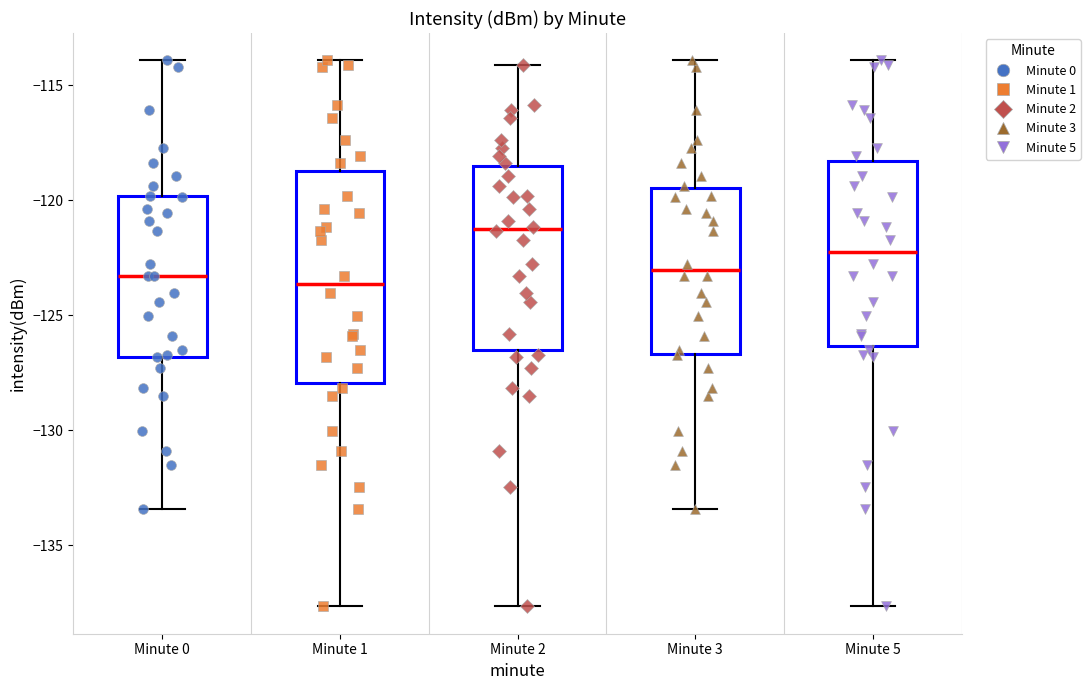

Where does the median line of the box for Minute 2 sit on the y-axis? The values are not printed on the chart, so give them approximately, as read against the axis.

-121.5